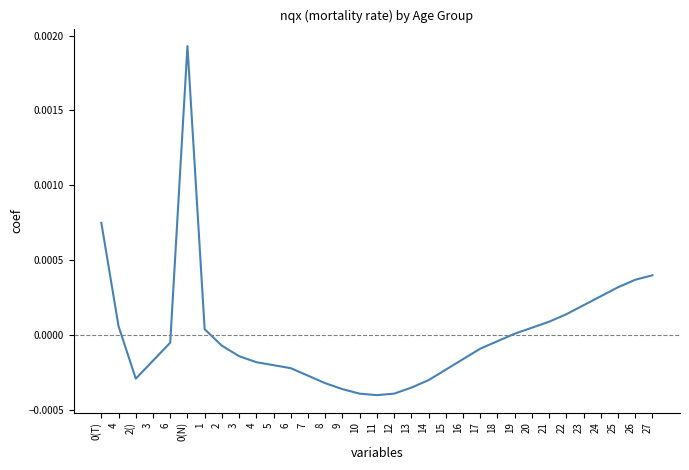

List the labels in order of value, largest first.

0(N), 0(T), 27, 26, 25, 24, 23, 22, 21, 4, 20, 1, 19, 18, 6, 2, 17, 3, 16, 3, 4, 5, 6, 15, 7, 2(), 14, 8, 13, 9, 10, 12, 11